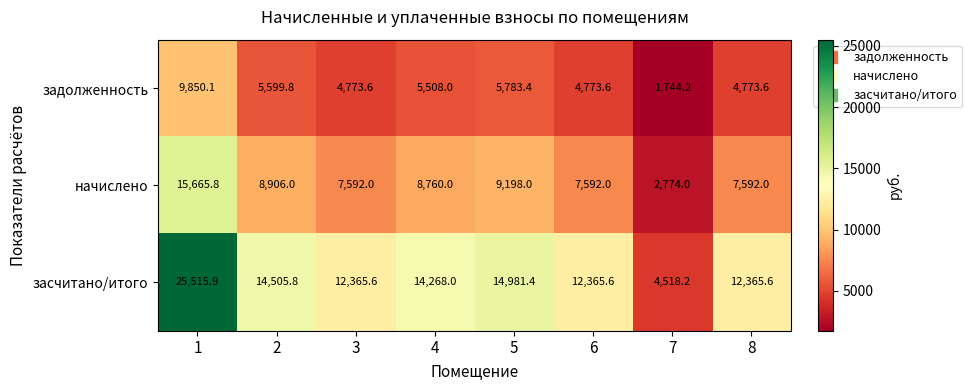

What is the spread (max minus min) of values at 5?

9198.0